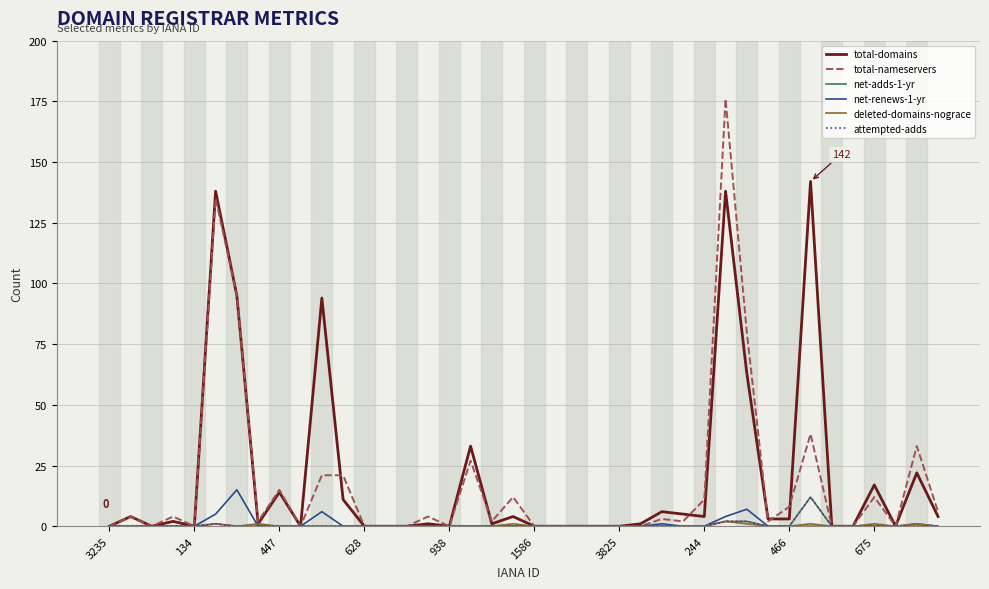

True or false: net-adds-1-yr and deleted-domains-nograce cross at least once.

False